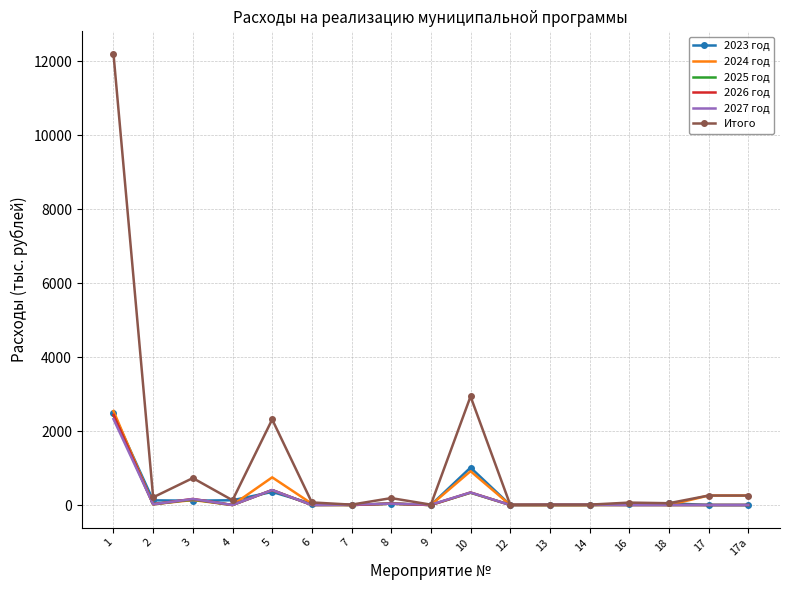

What are all the series names shown in the legend?

2023 год, 2024 год, 2025 год, 2026 год, 2027 год, Итого